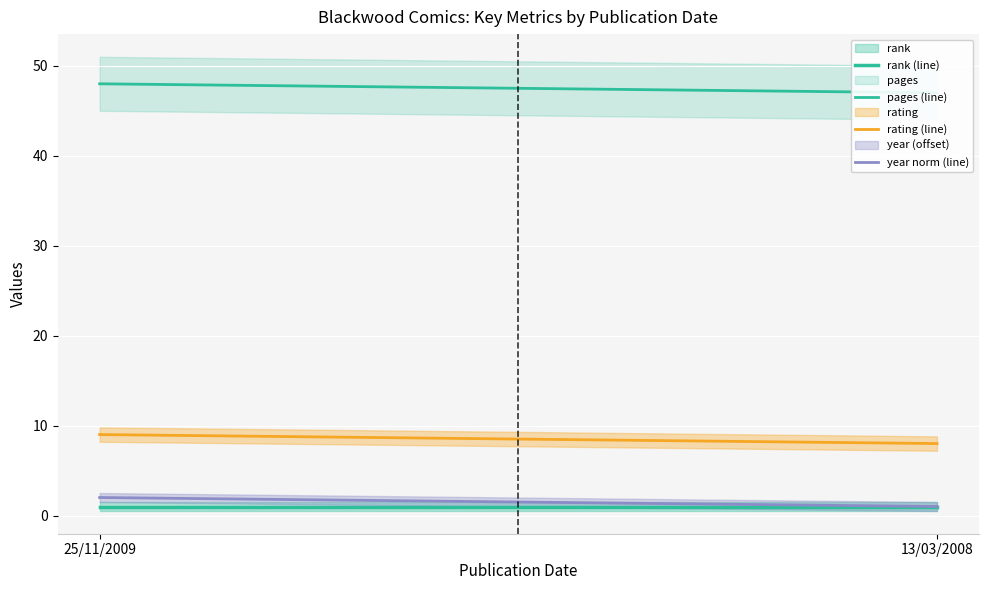

What is the sum of the pages (line) values at 25/11/2009 and 13/03/2008?

95